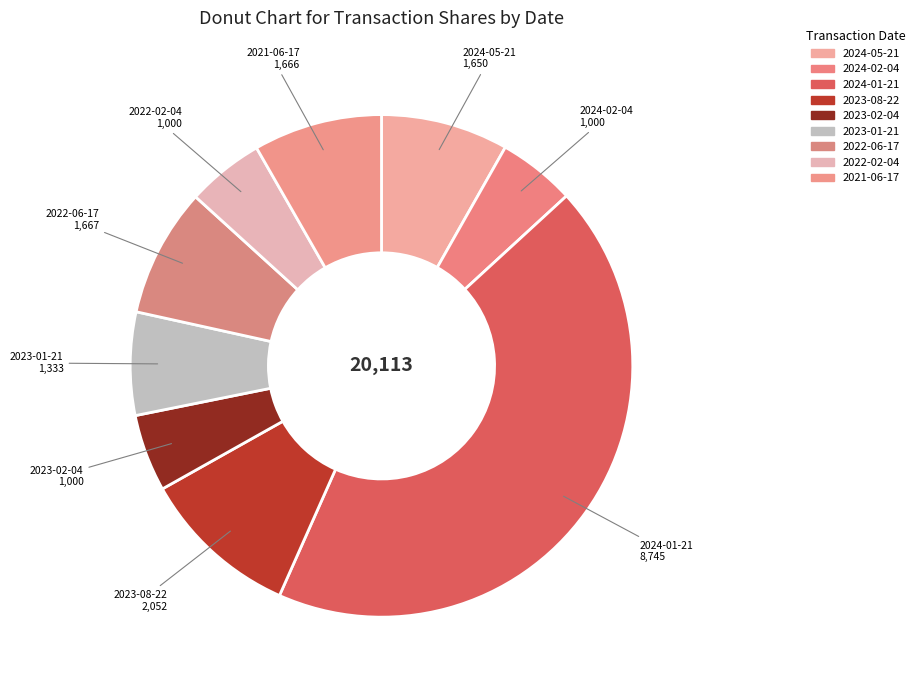

How many slices are in this pie chart?

9